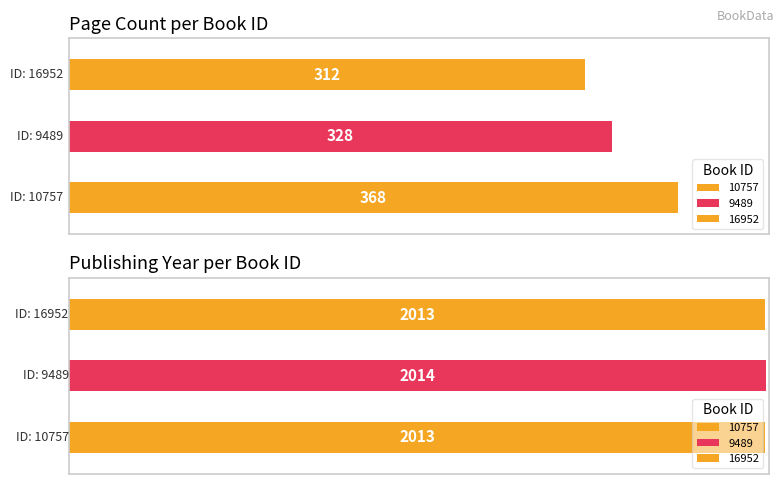

What position from the left is 9489?

2